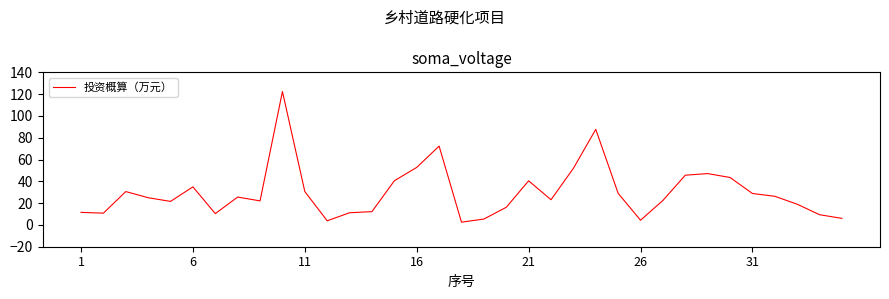

What is the difference between the maximum and minimum values?

119.9